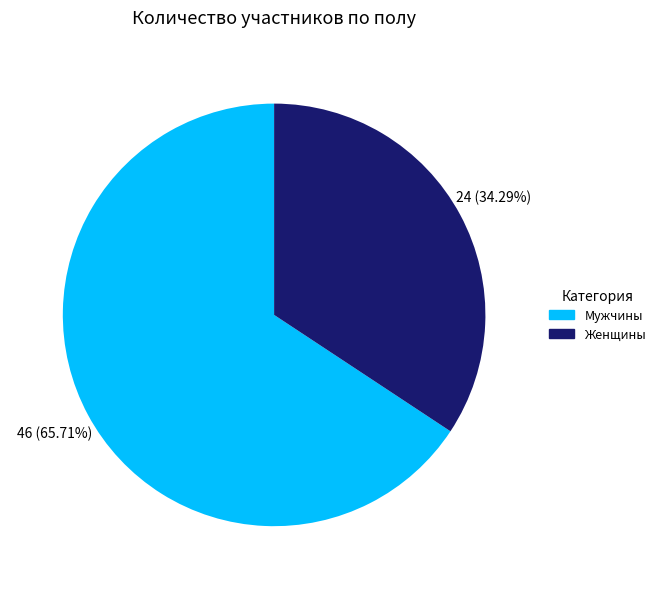

Is there a majority slice in this chart?

Yes